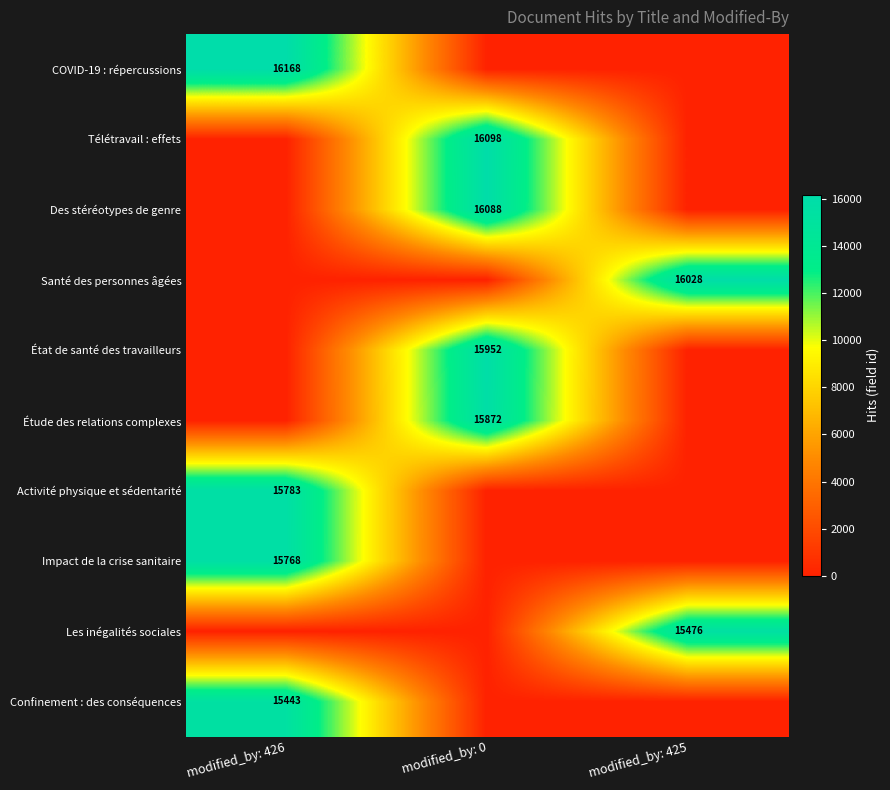

Which has a higher value, modified_by: 425 or modified_by: 426?

modified_by: 426